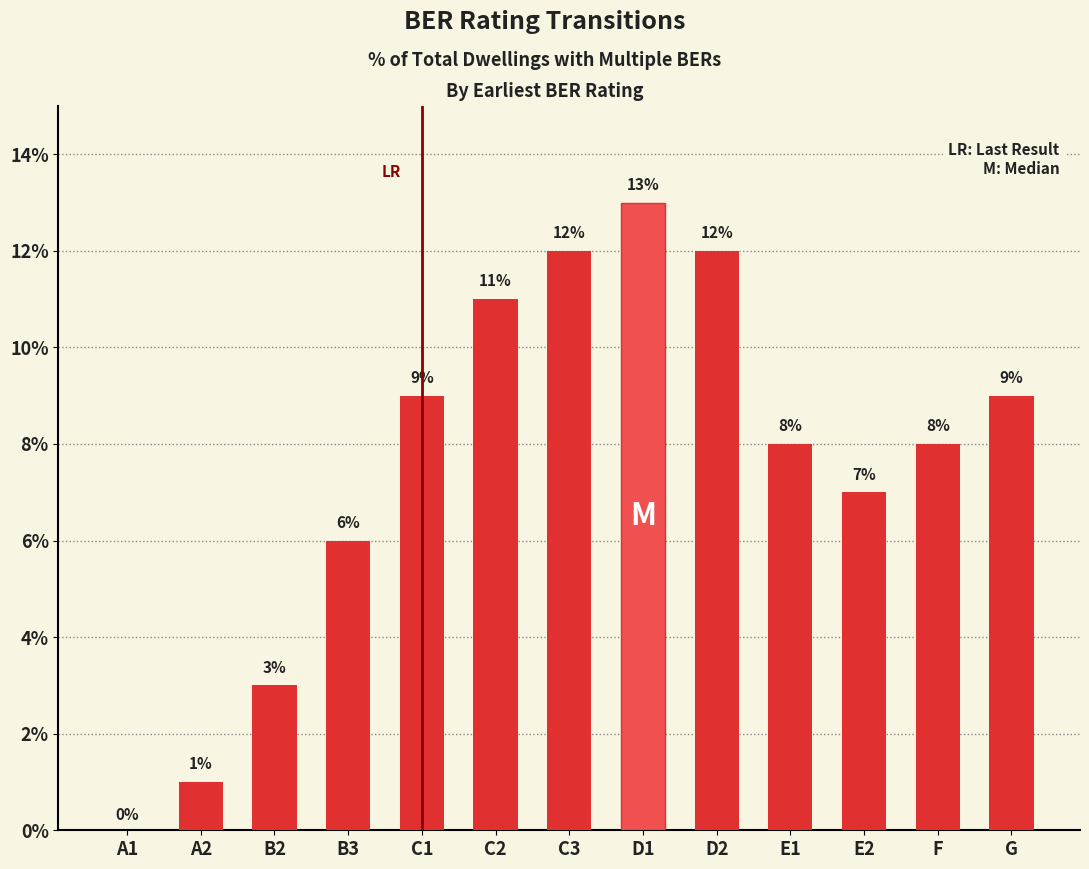

Which label corresponds to the largest value in the chart?

D1